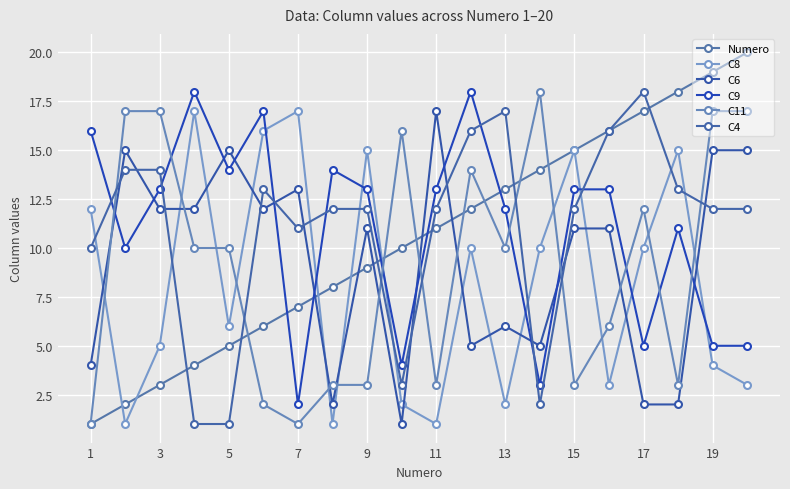

True or false: C6 and Numero intersect in this chart.

True